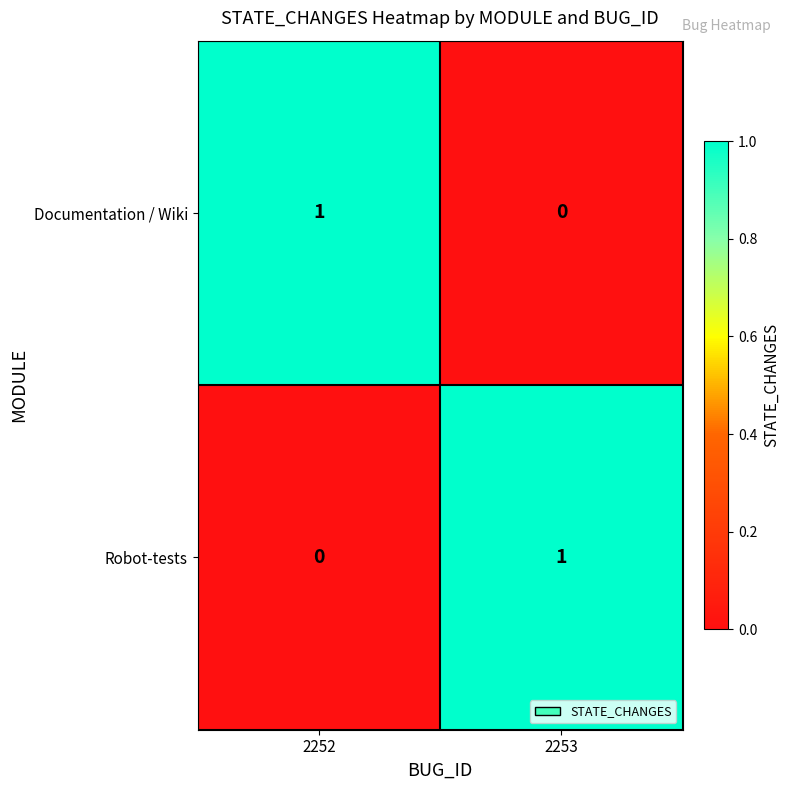

At 2253, list the series in order from smallest to largest.

Documentation / Wiki, Robot-tests